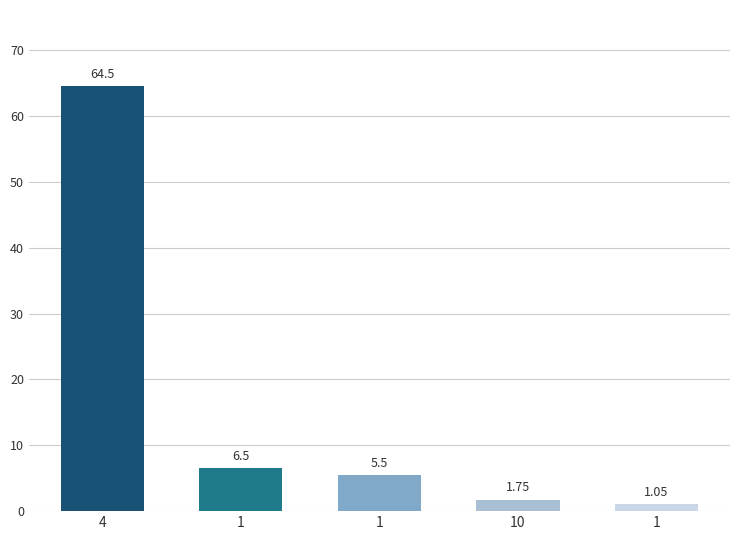

How many data points does each series have?

5